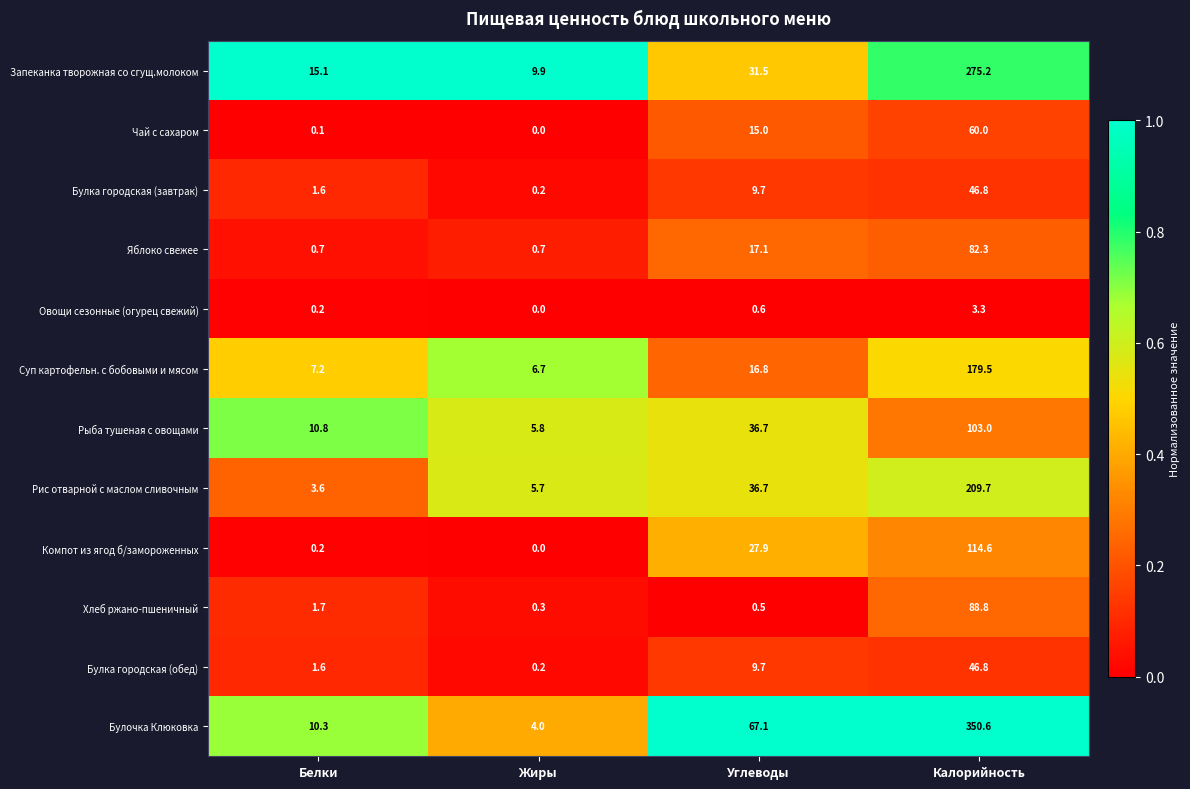

Rank the categories by Рис отварной с маслом сливочным value from lowest to highest.

Белки, Жиры, Углеводы, Калорийность